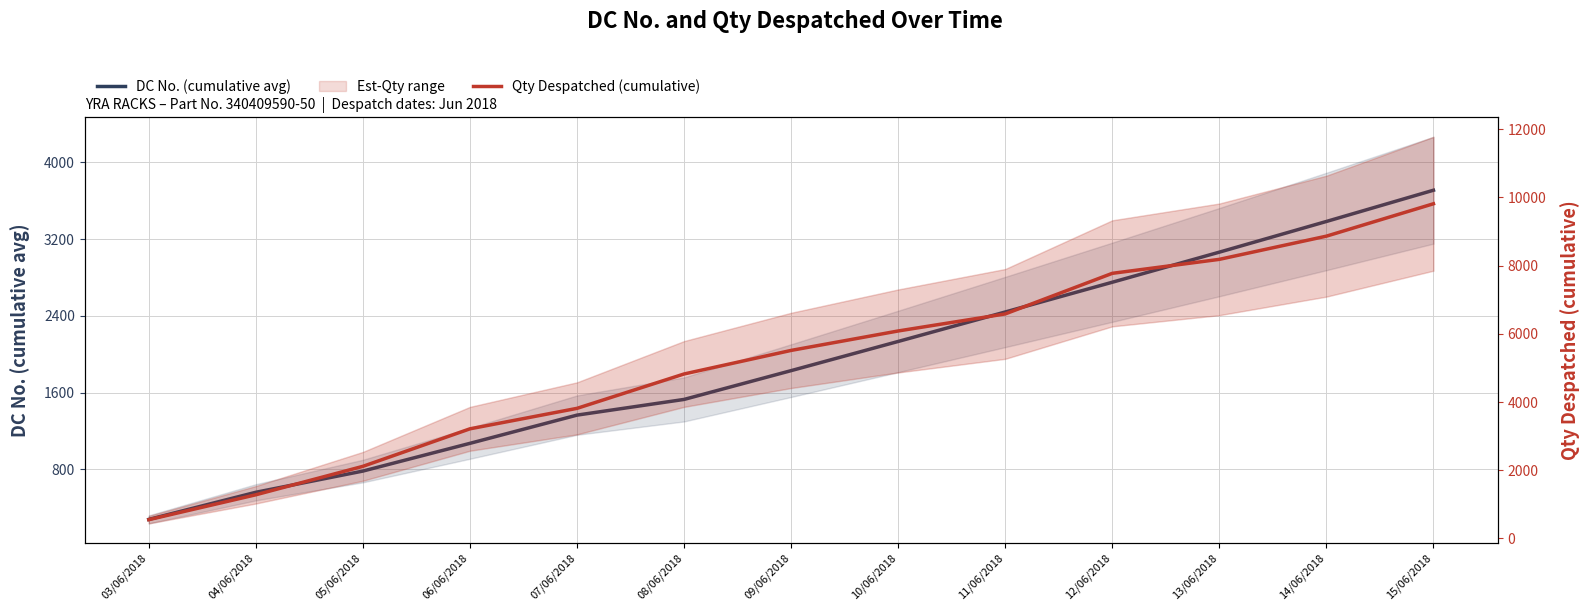

What is the spread (max minus min) of values at 05/06/2018?

1330.5